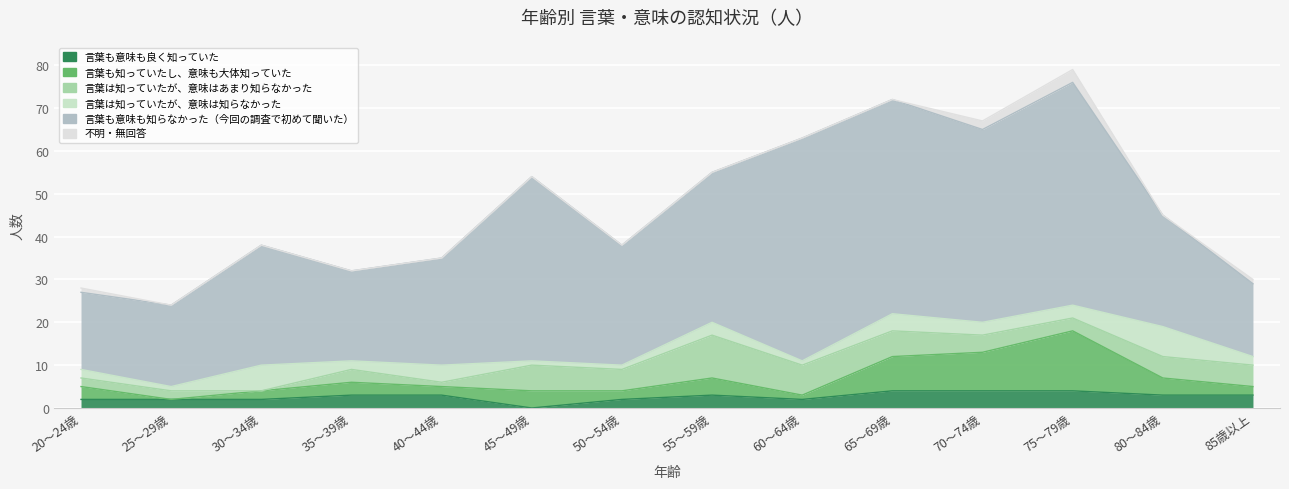

Where is the first local maximum for 言葉も知っていたし、意味も大体知っていた?

35～39歳